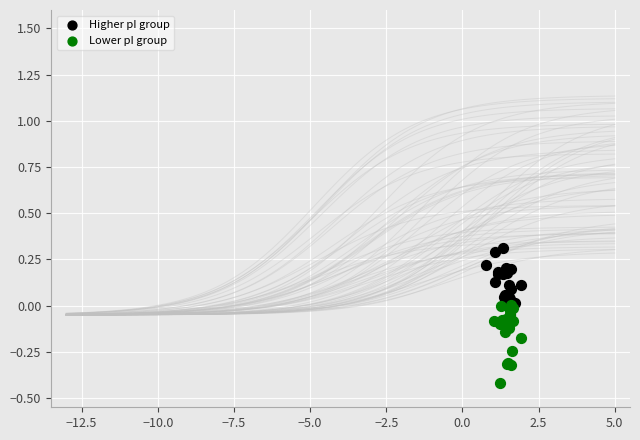

Which series contains the highest Y value?

Higher pI group